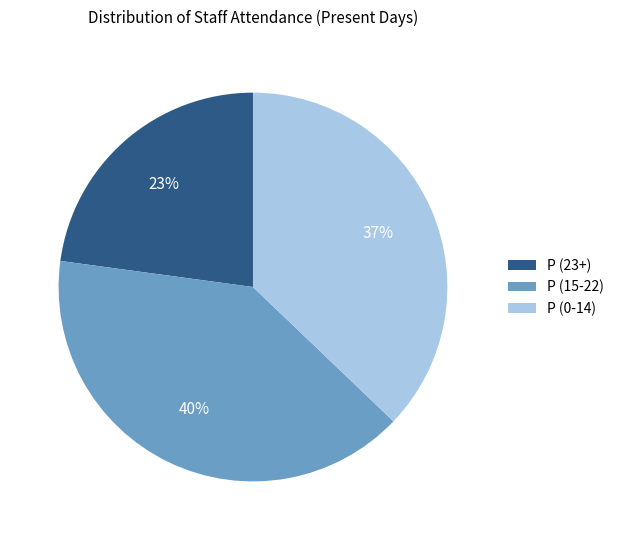

Rank the categories by value from lowest to highest.

P (23+), P (0-14), P (15-22)